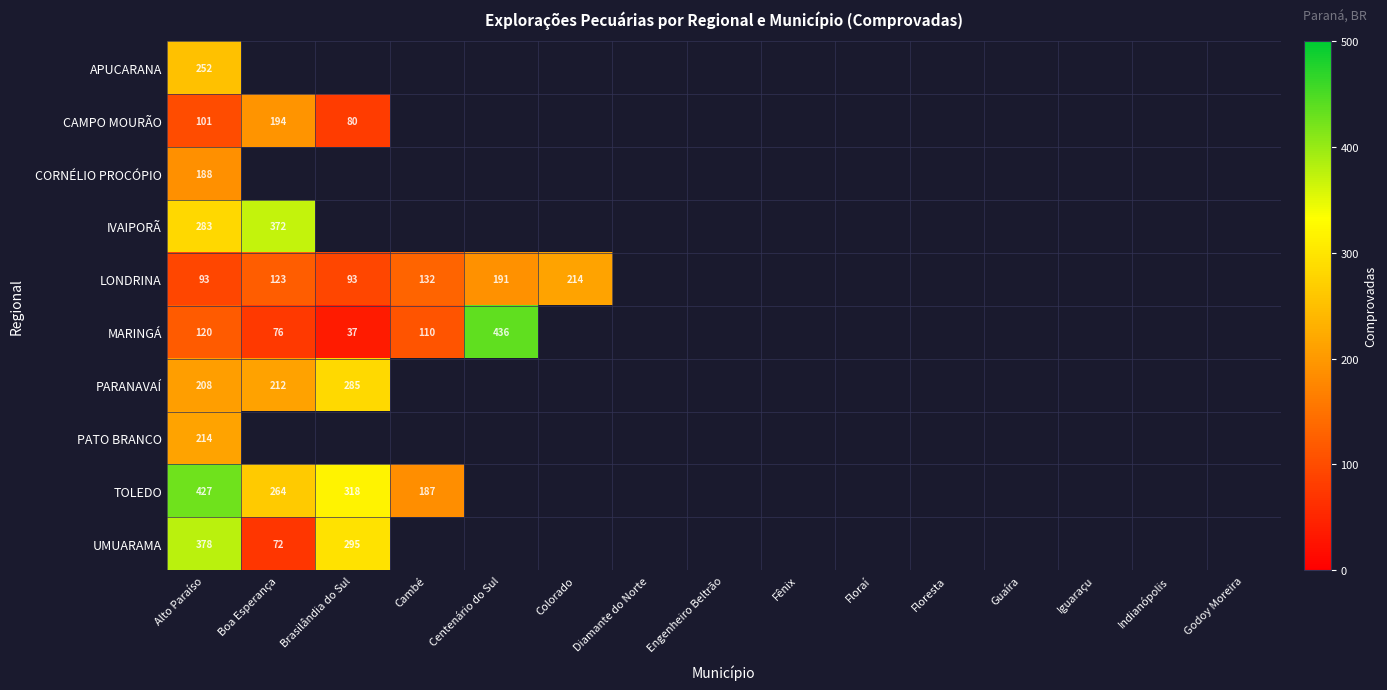

What is the spread (max minus min) of values at Alto Paraíso?

334